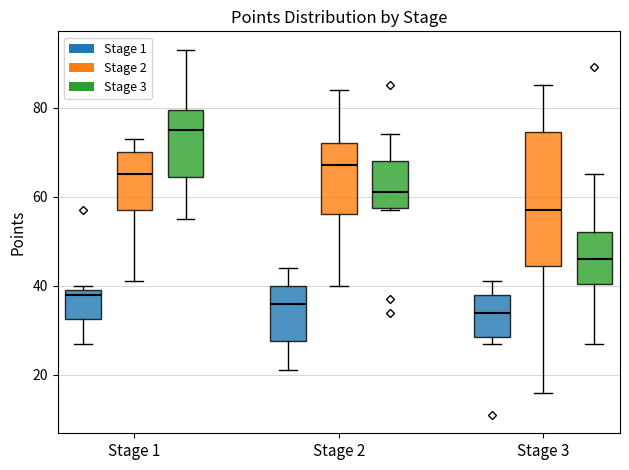

Which box has the highest median line?

Stage 1 (Stage 3)